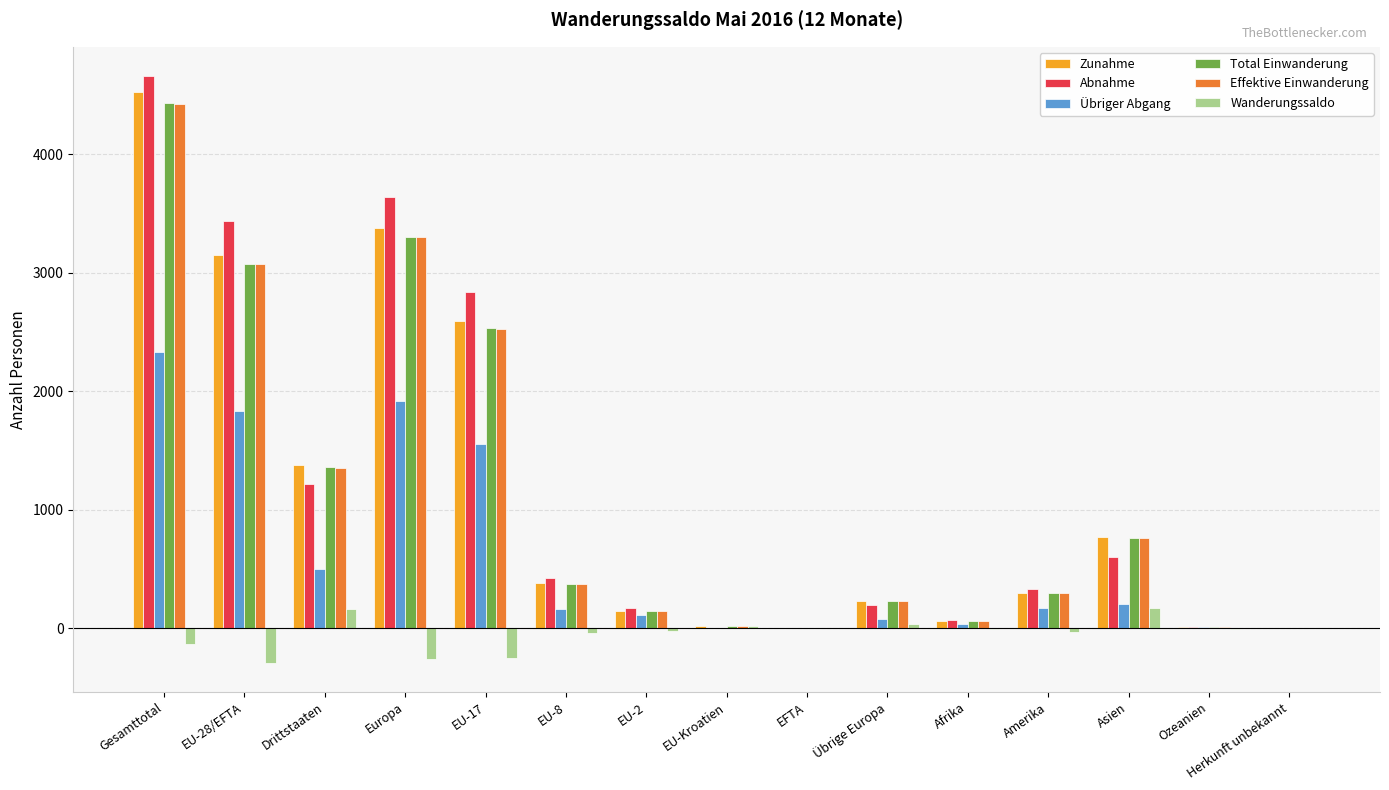

Which series changed the most between EU-28/EFTA and EFTA?

Abnahme